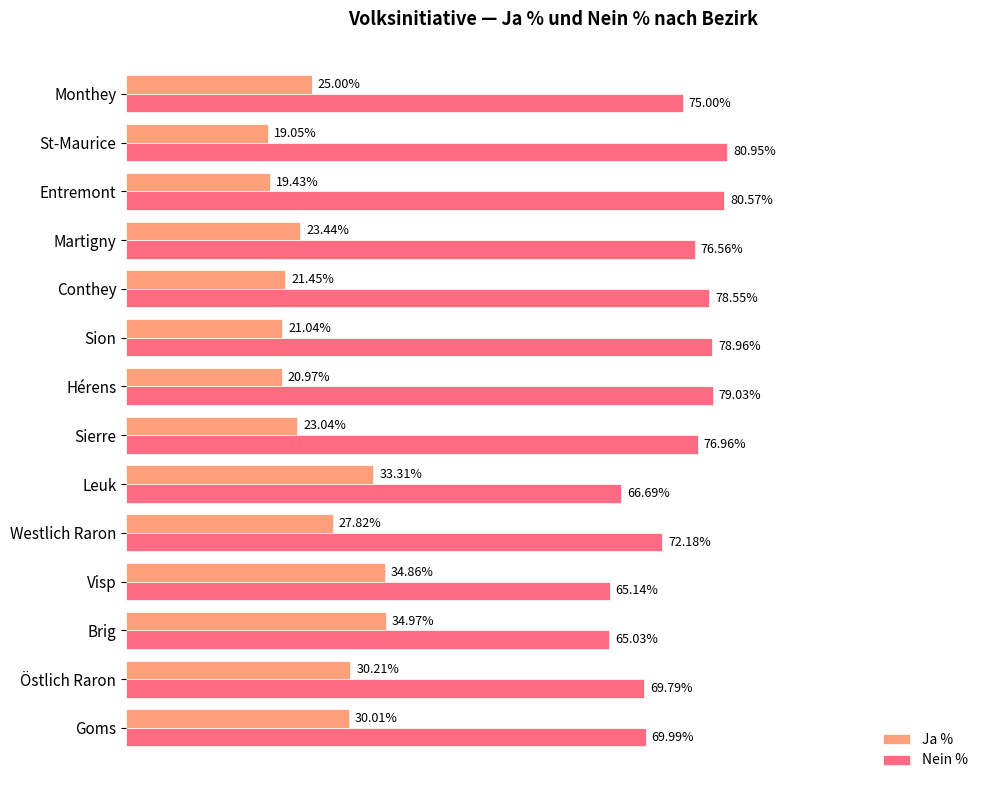

Is the value of Nein % at St-Maurice greater than the value of Ja % at Monthey?

Yes